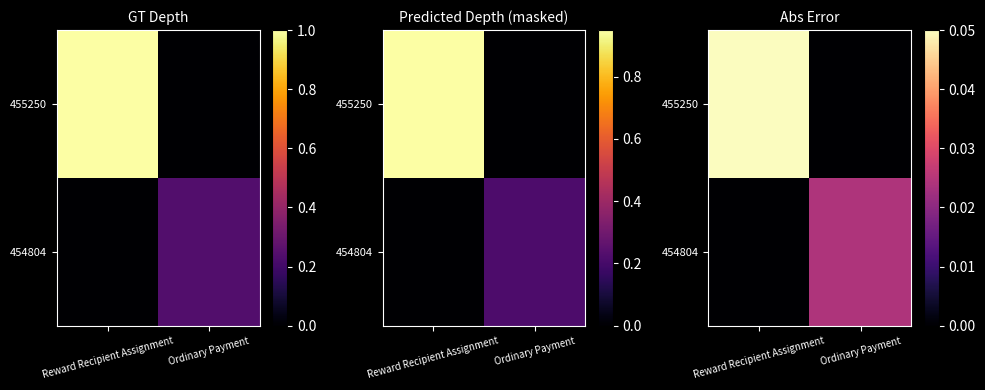

Which has a higher value, Ordinary Payment or Reward Recipient Assignment?

Reward Recipient Assignment